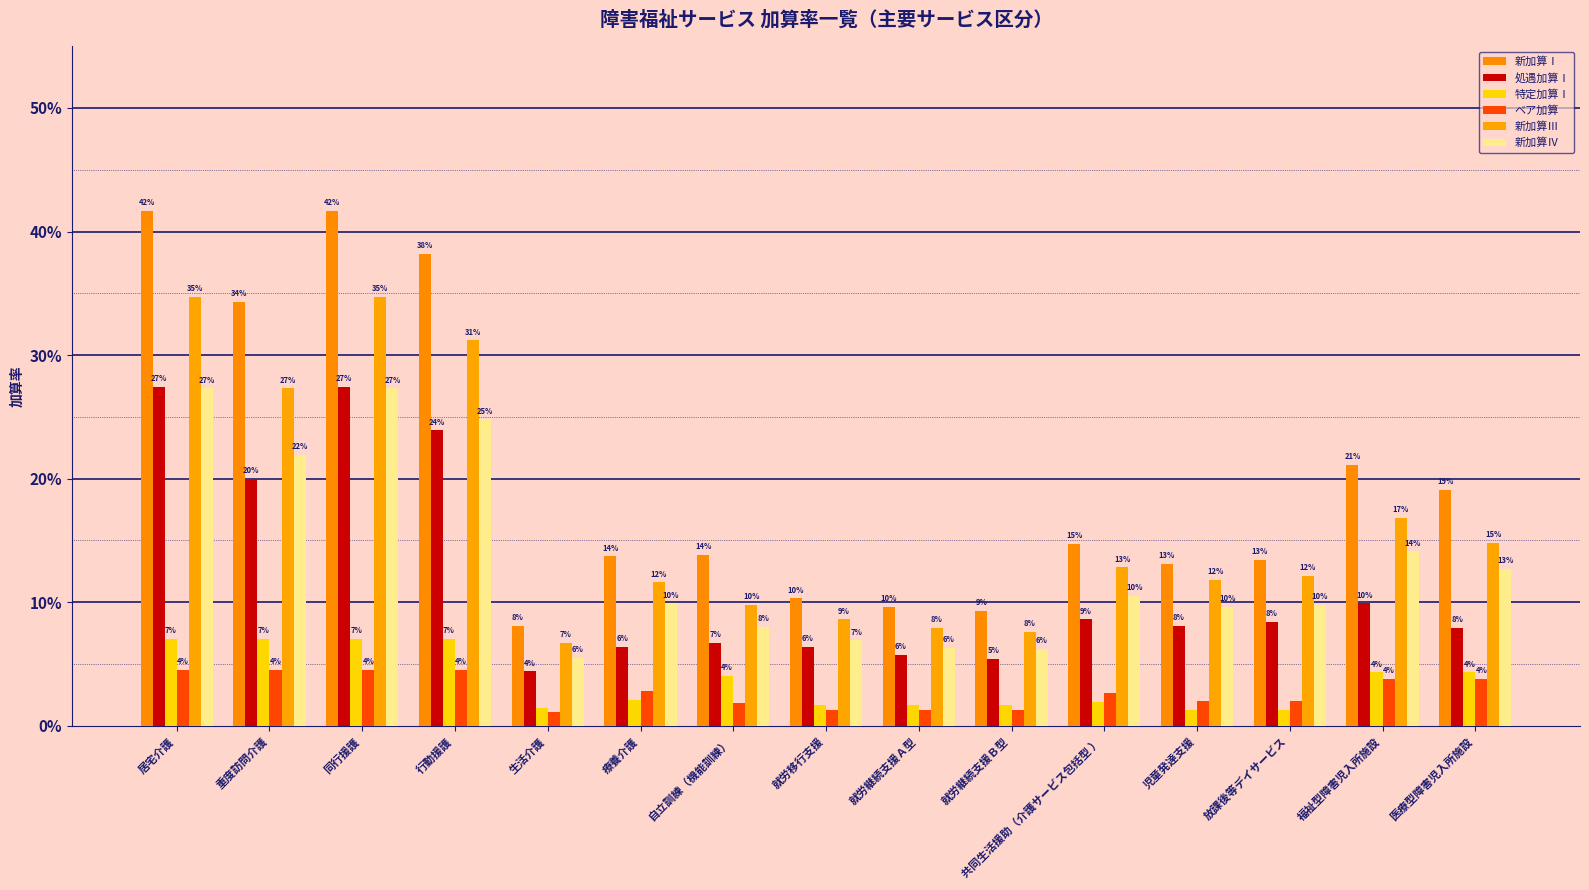

Count the 新加算Ⅳ values in the range 0 to 1.

15